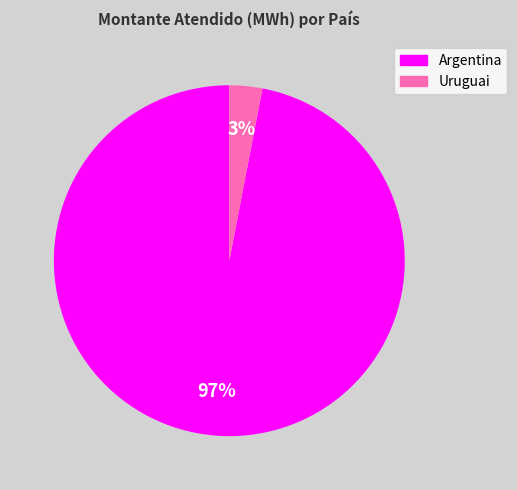

To the nearest percent, what is the difference between the largest and smallest slice percentages?

94%